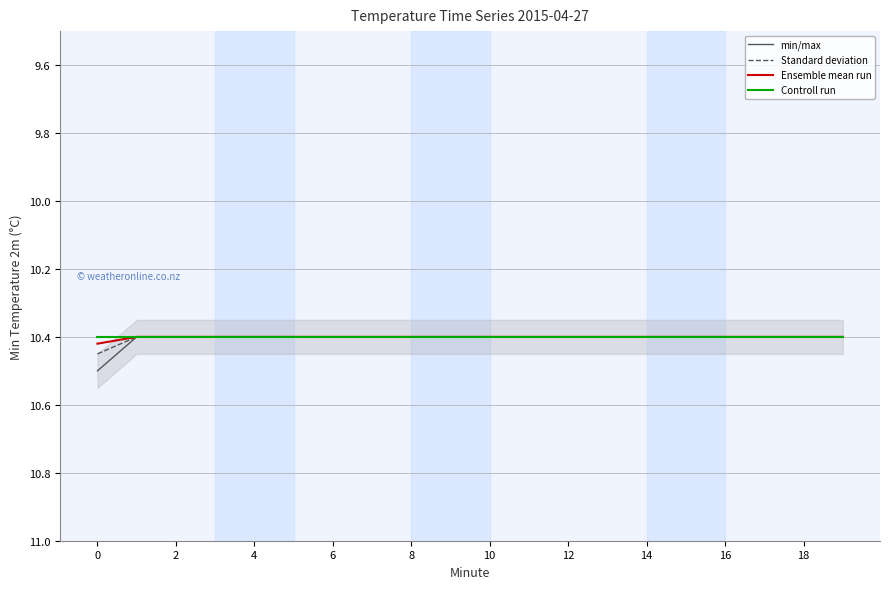

Reading left to right, what are all the values shown in this chart?

min/max: 10.5	10.4	10.4	10.4	10.4	10.4	10.4	10.4	10.4	10.4	10.4	10.4	10.4	10.4	10.4	10.4	10.4	10.4	10.4	10.4
Standard deviation: 10.4	10.4	10.4	10.4	10.4	10.4	10.4	10.4	10.4	10.4	10.4	10.4	10.4	10.4	10.4	10.4	10.4	10.4	10.4	10.4
Ensemble mean run: 10.4	10.4	10.4	10.4	10.4	10.4	10.4	10.4	10.4	10.4	10.4	10.4	10.4	10.4	10.4	10.4	10.4	10.4	10.4	10.4
Controll run: 10.4	10.4	10.4	10.4	10.4	10.4	10.4	10.4	10.4	10.4	10.4	10.4	10.4	10.4	10.4	10.4	10.4	10.4	10.4	10.4